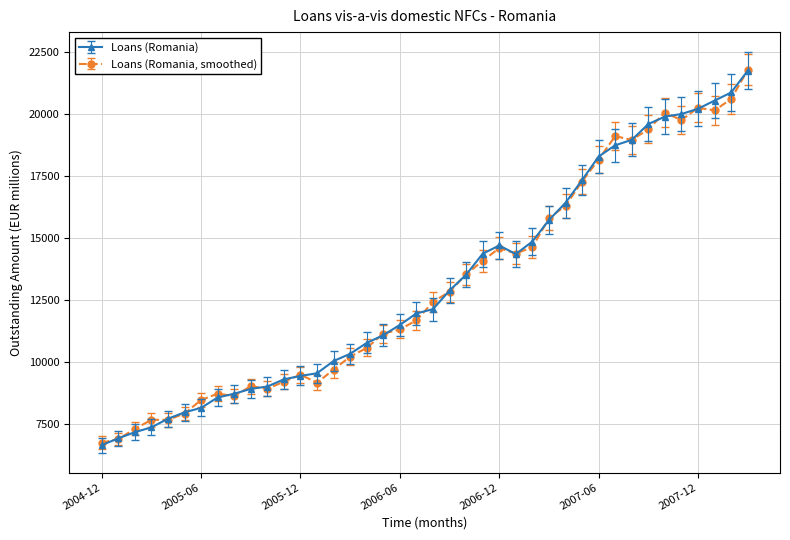

What is the value of the Loans (Romania, smoothed) point at the 34th from the left?

19383.2